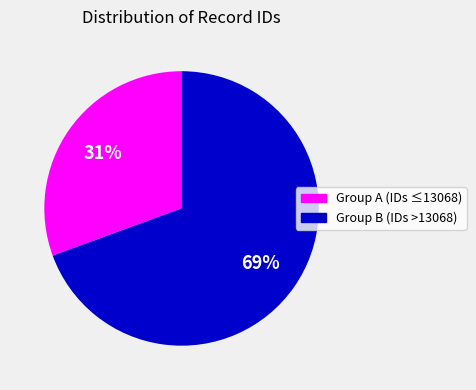

Is there any slice that represents more than half of the pie?

Yes